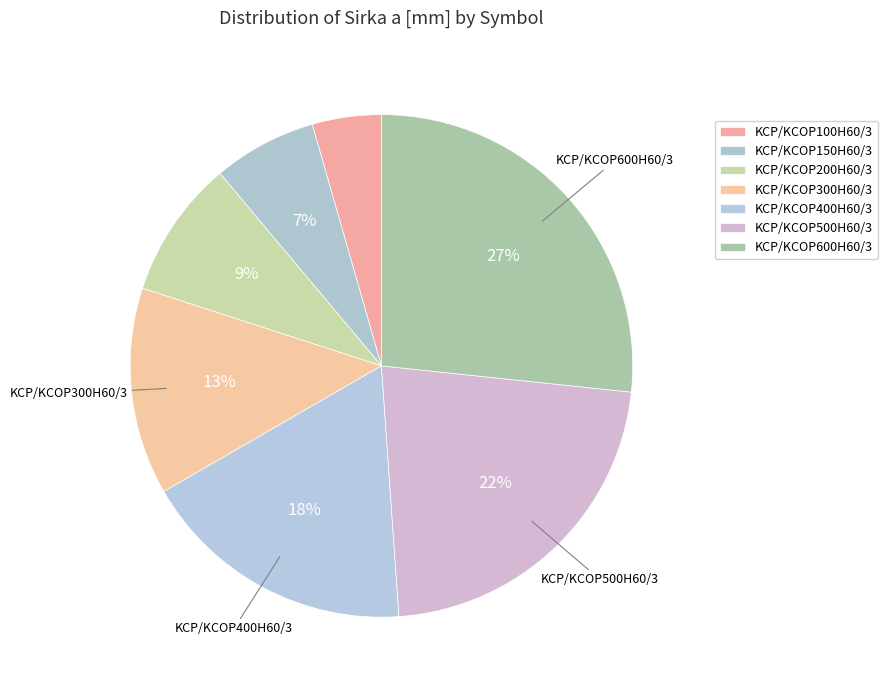

Is it true that KCP/KCOP400H60/3 is 32% of the pie?

False